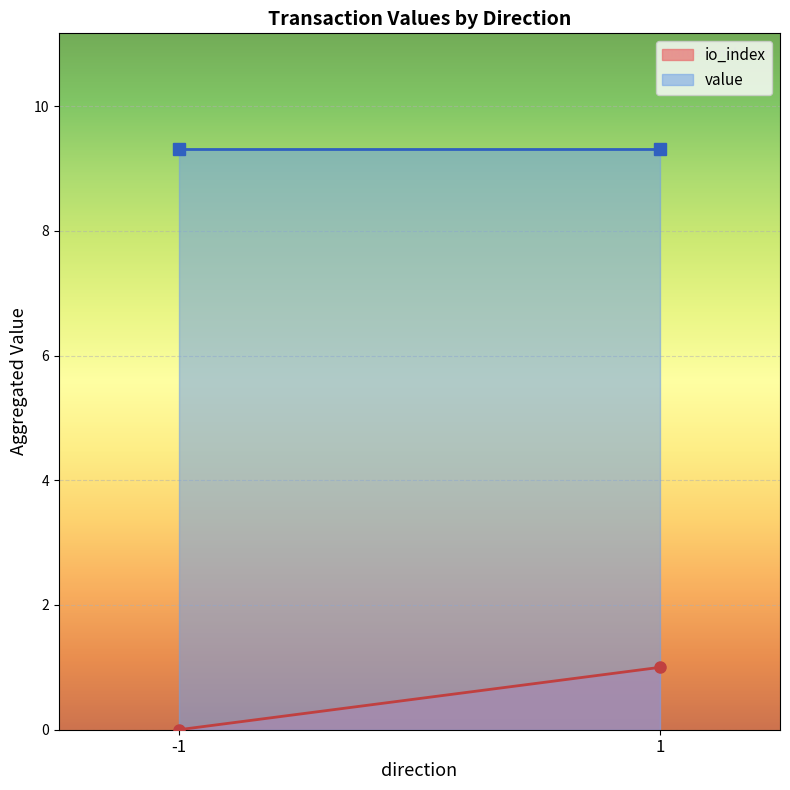

Is it true that io_index equals 1.0 at 1?

True